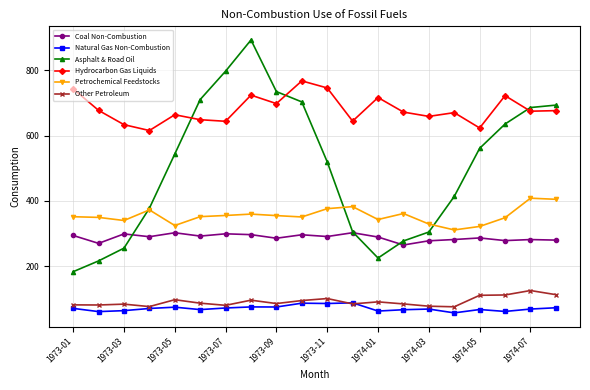

True or false: Other Petroleum and Hydrocarbon Gas Liquids intersect in this chart.

False